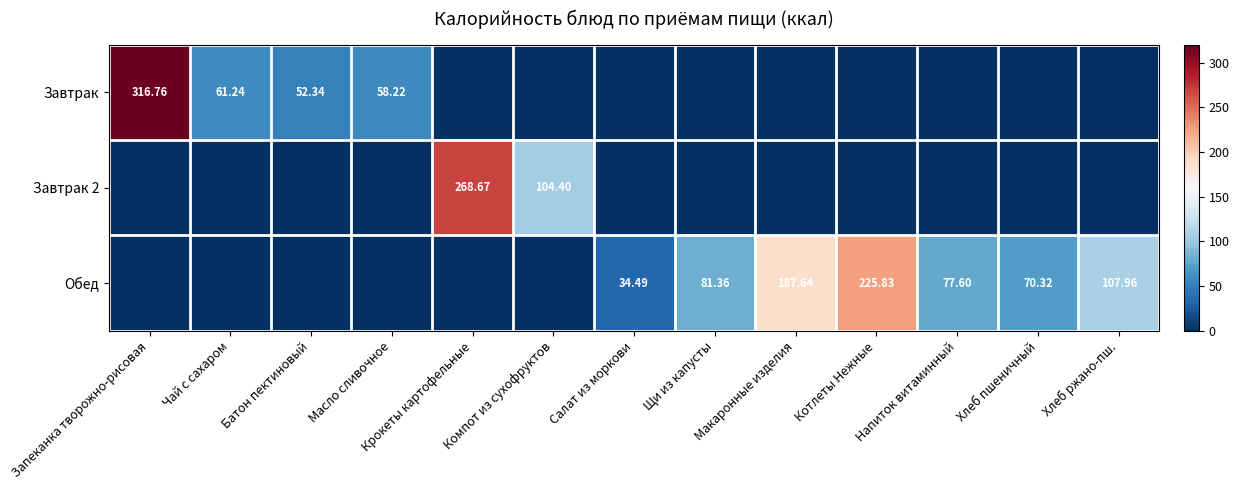

Which category has the lowest value in the Обед series?

Запеканка творожно-рисовая